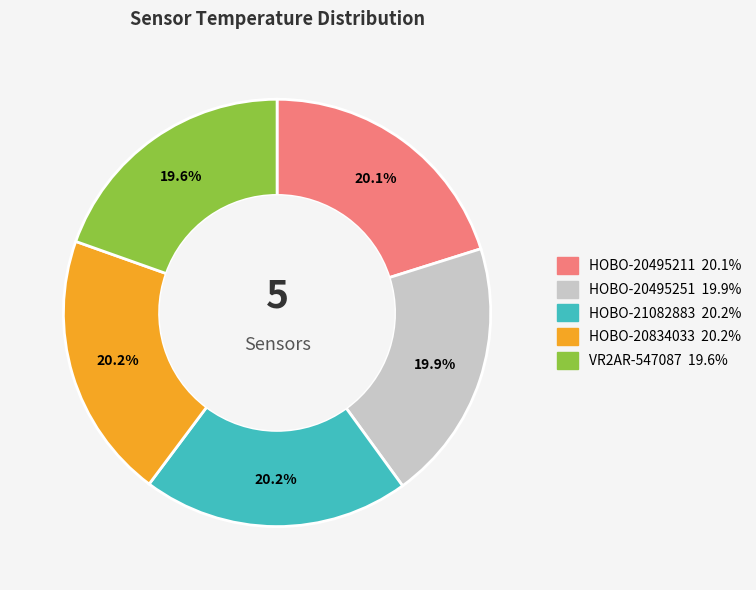

To the nearest percent, what portion does HOBO-20834033 represent?

20%